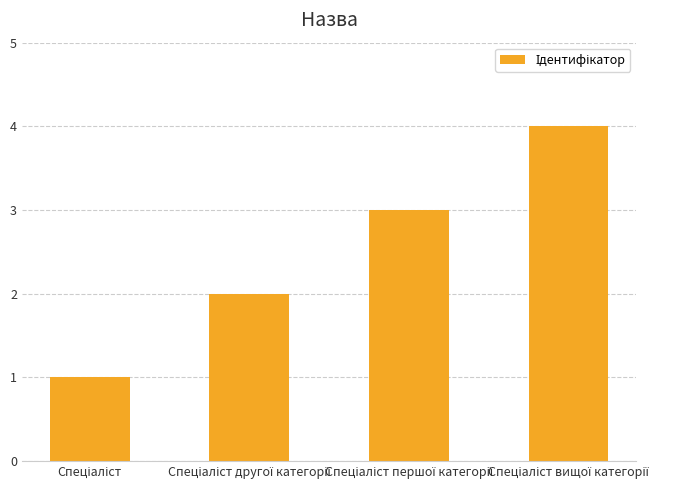

What is the difference between the maximum and minimum values?

3